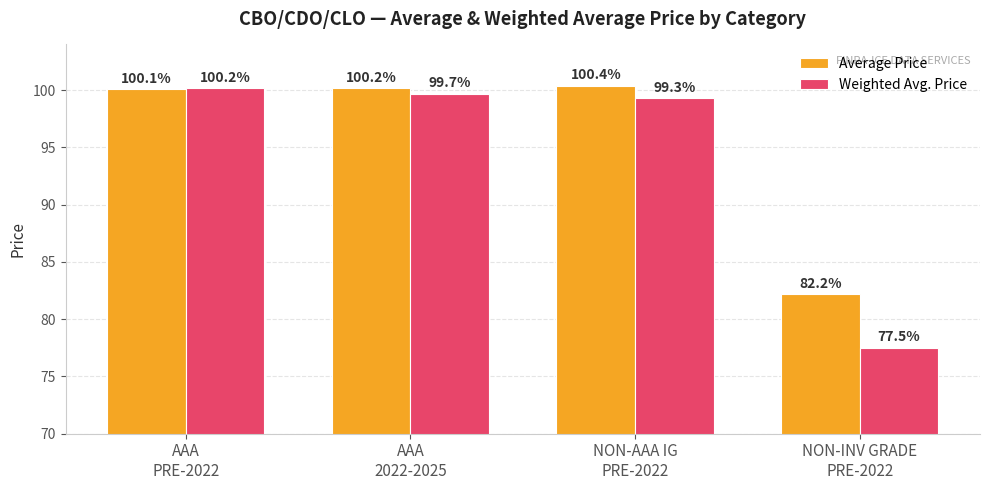

Rank the series by their average value, from highest to lowest.

Average Price, Weighted Avg. Price